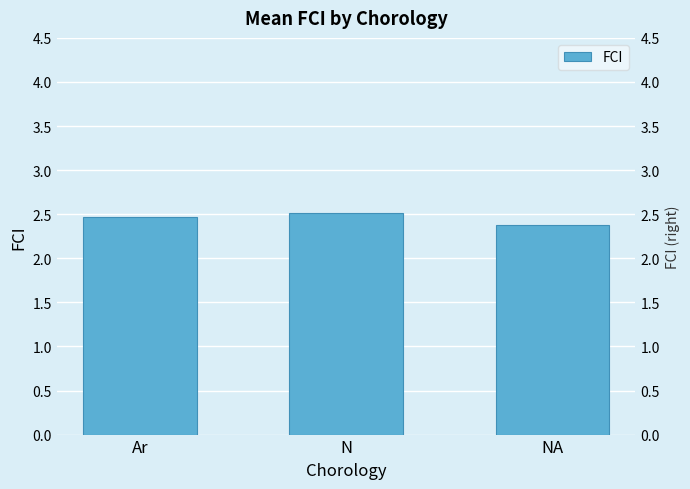

What is the ratio of the value at NA to the value at Ar?

1.0